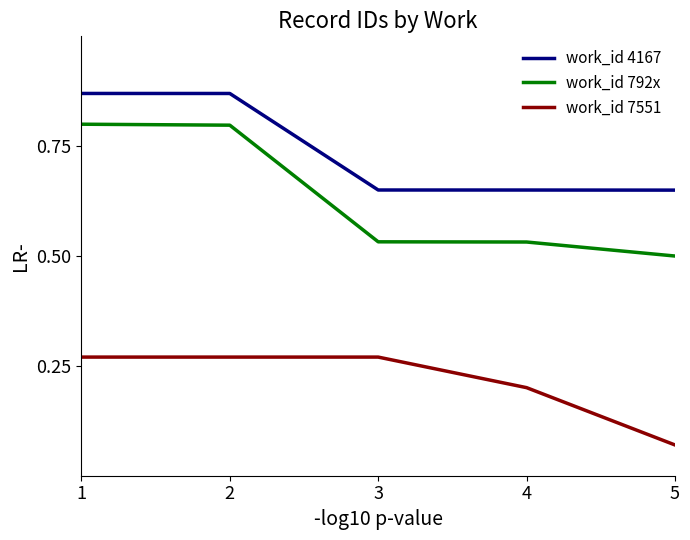

What is the spread (max minus min) of values at 1?

0.6